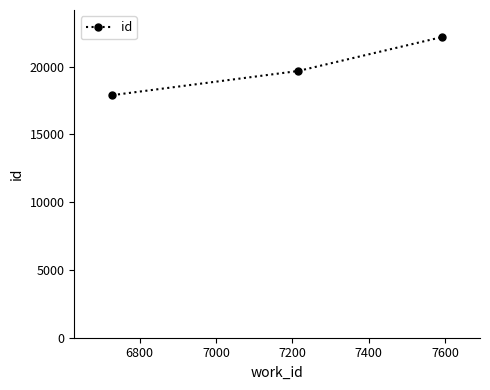

What is the difference between the maximum and minimum values?

4283